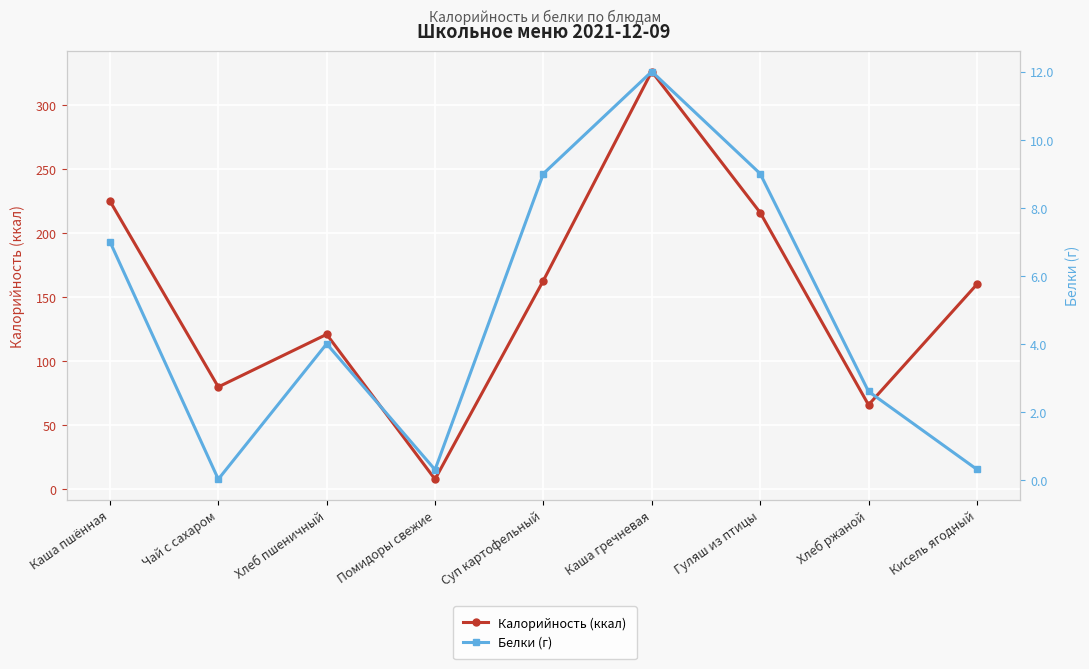

Count the number of data series in this chart.

2